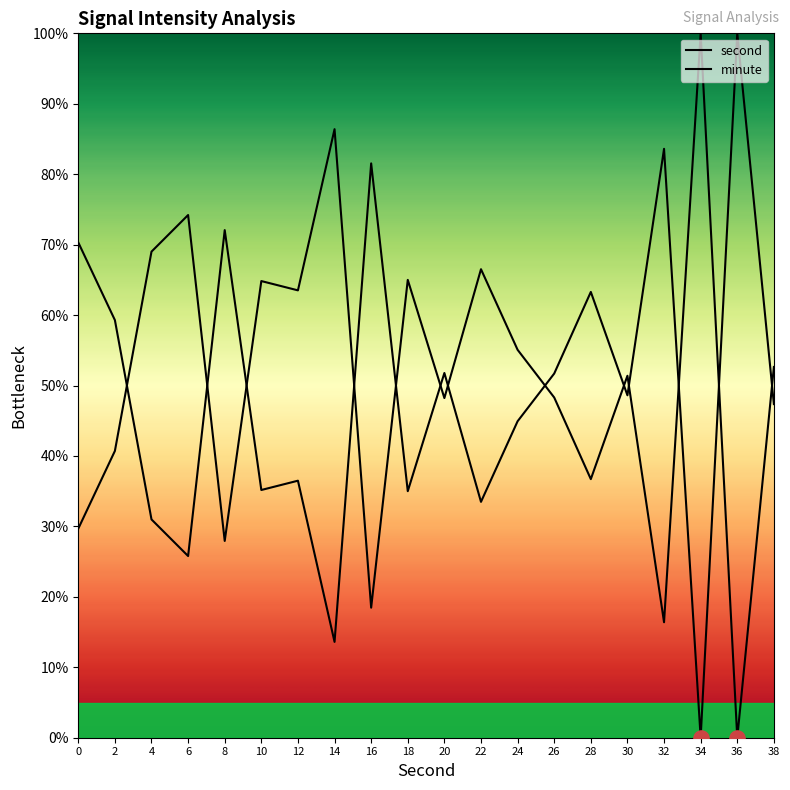

Which series reaches the minimum Y coordinate?

second